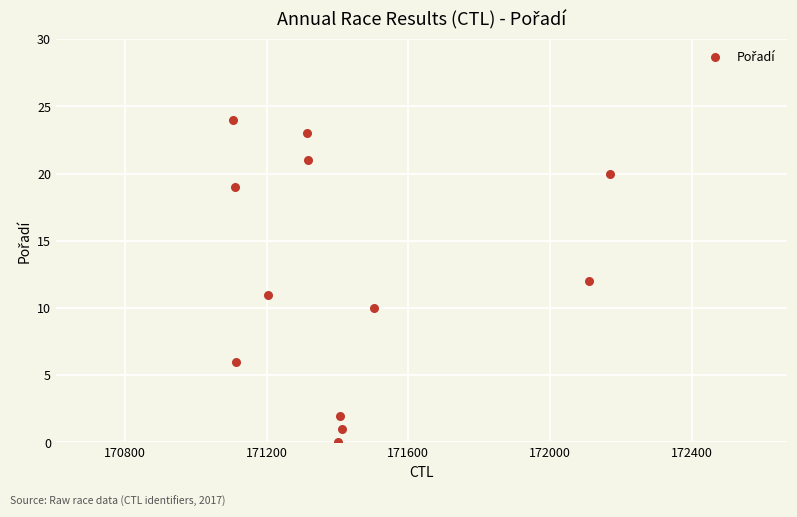

What is the range of X values (max minus min)?

1064